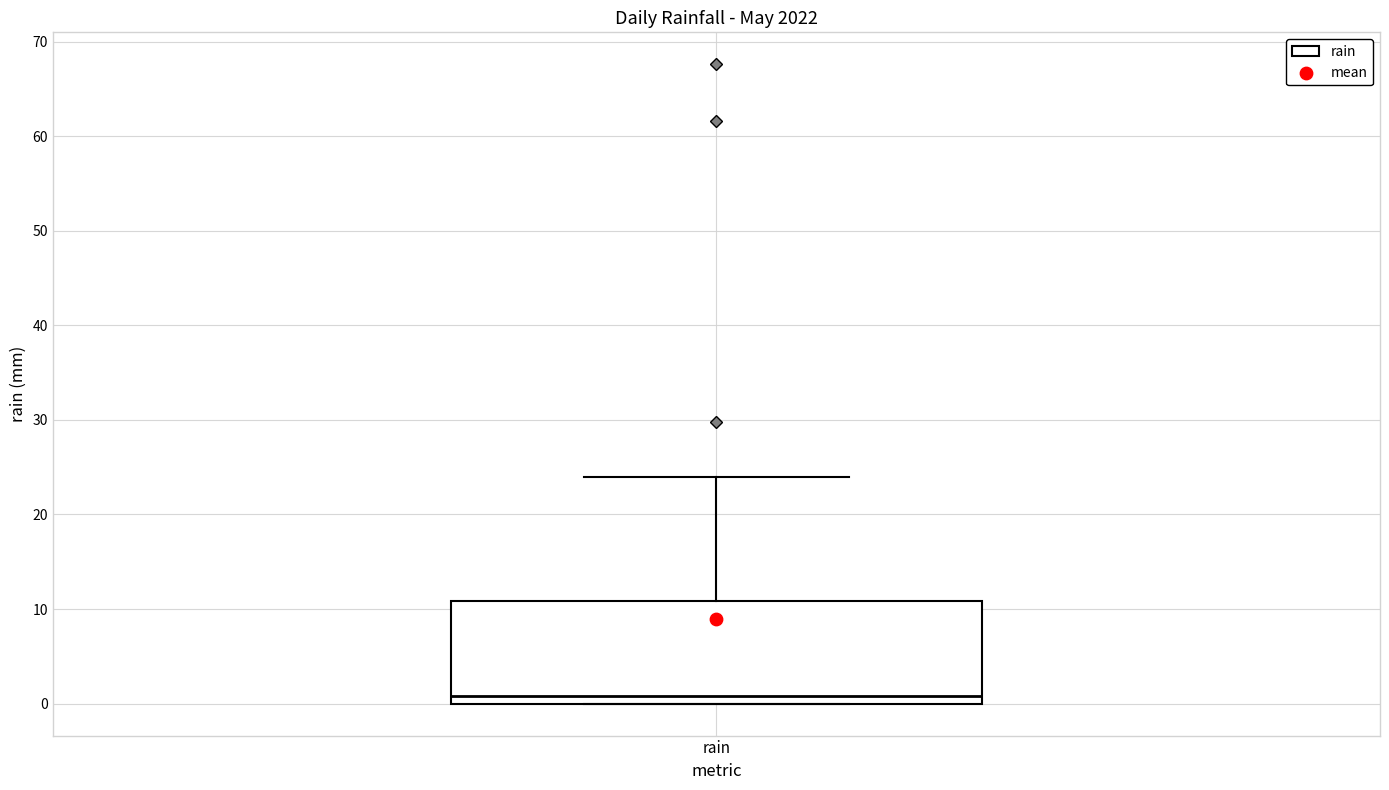

Transcribe this box plot: give where the median line is, the range the box spans, and where the two whiskers end, as read against the y-axis. The values are not printed on the chart, so give them approximately, as read against the axis.

median 1, box 0 to 11, whiskers 0 to 24